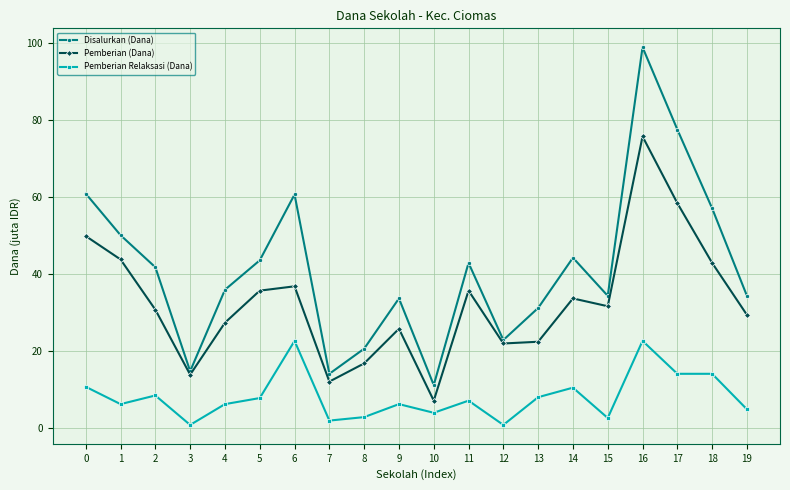

True or false: Pemberian (Dana) has a value of 50.0 at 0.

True